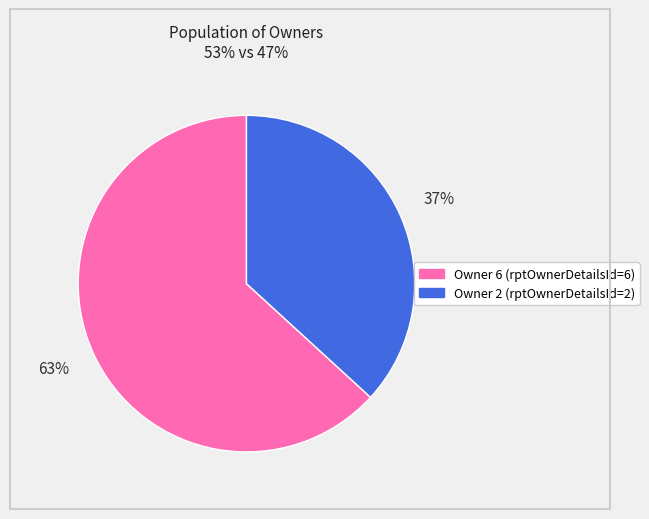

How many segments does this pie chart have?

2